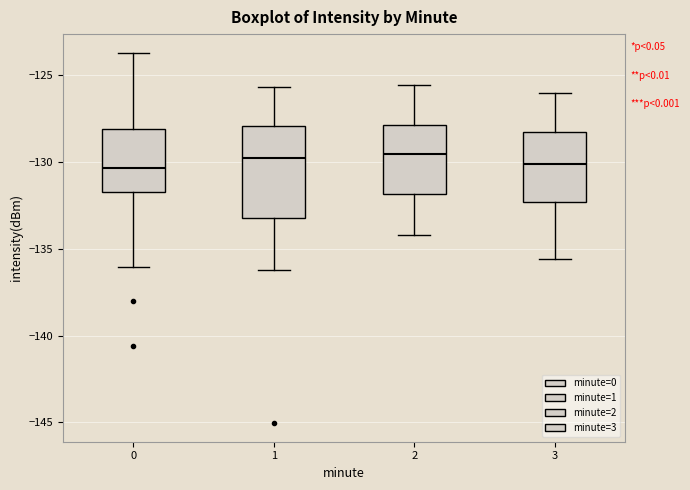

Reading left to right, transcribe this box plot: for each box, give where its median line is, the range the box spans, and where its two whiskers end, as read against the y-axis. The values are not printed on the chart, so give them approximately, as read against the axis.

0: median -130.5, box -131.5 to -128.0, whiskers -136.0 to -123.5
1: median -129.5, box -133.0 to -128.0, whiskers -136.0 to -125.5
2: median -129.5, box -132.0 to -128.0, whiskers -134.0 to -125.5
3: median -130.0, box -132.5 to -128.0, whiskers -135.5 to -126.0